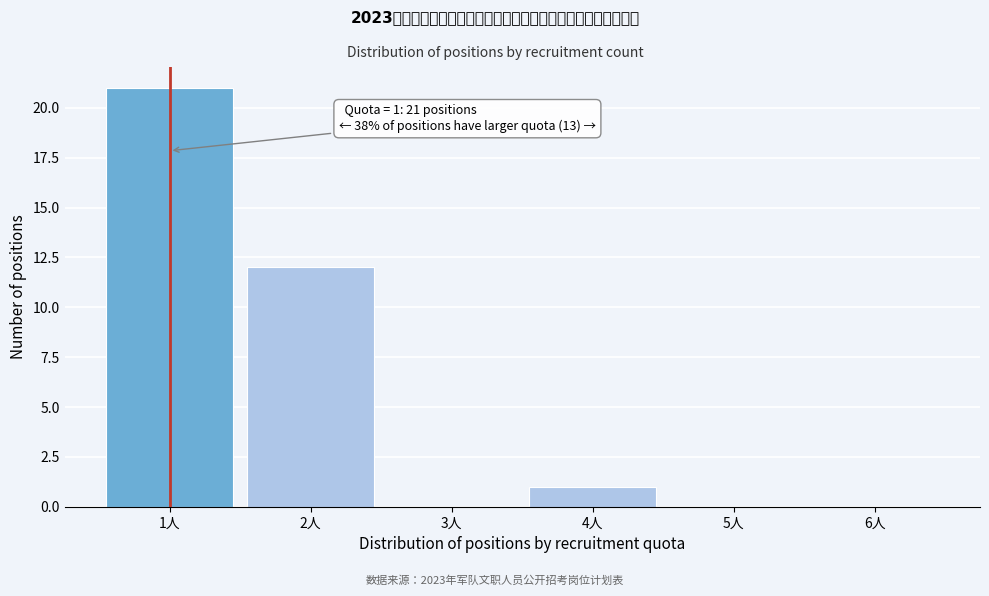

Reading left to right, list all the values displayed in this chart.

1人=21	2人=12	3人=0	4人=1	5人=0	6人=0